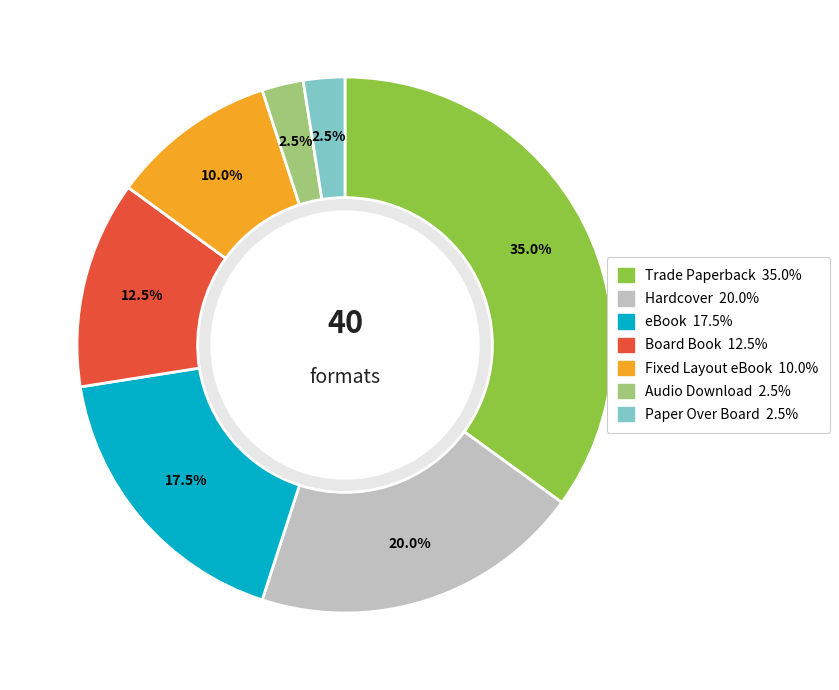

Between Audio Download and Board Book, which is larger?

Board Book